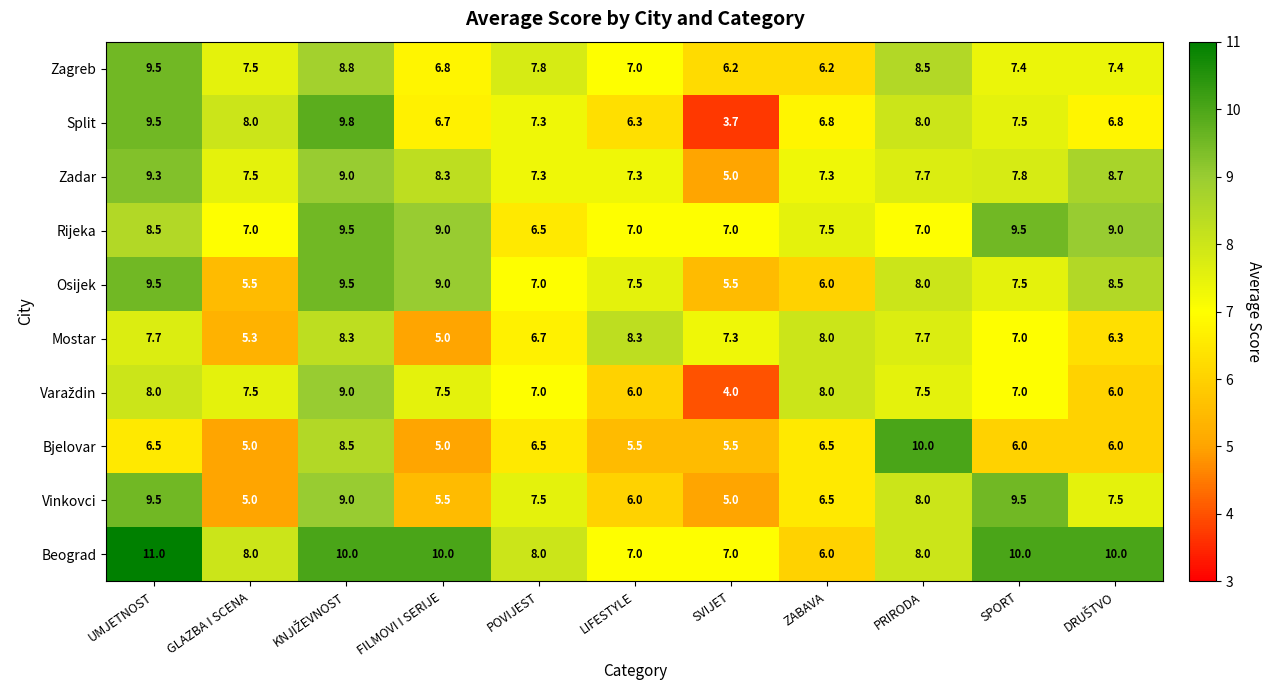

What is the total value across all series at POVIJEST?

71.6